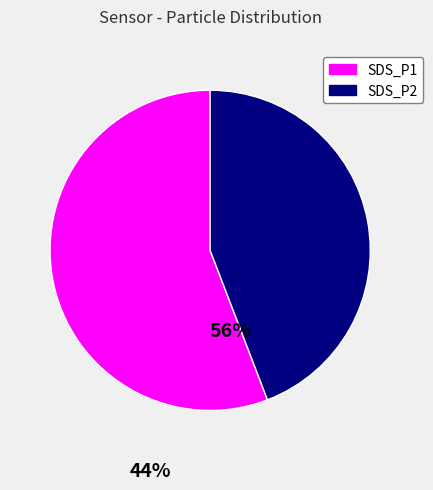

Which category has the biggest portion of the pie?

SDS_P1